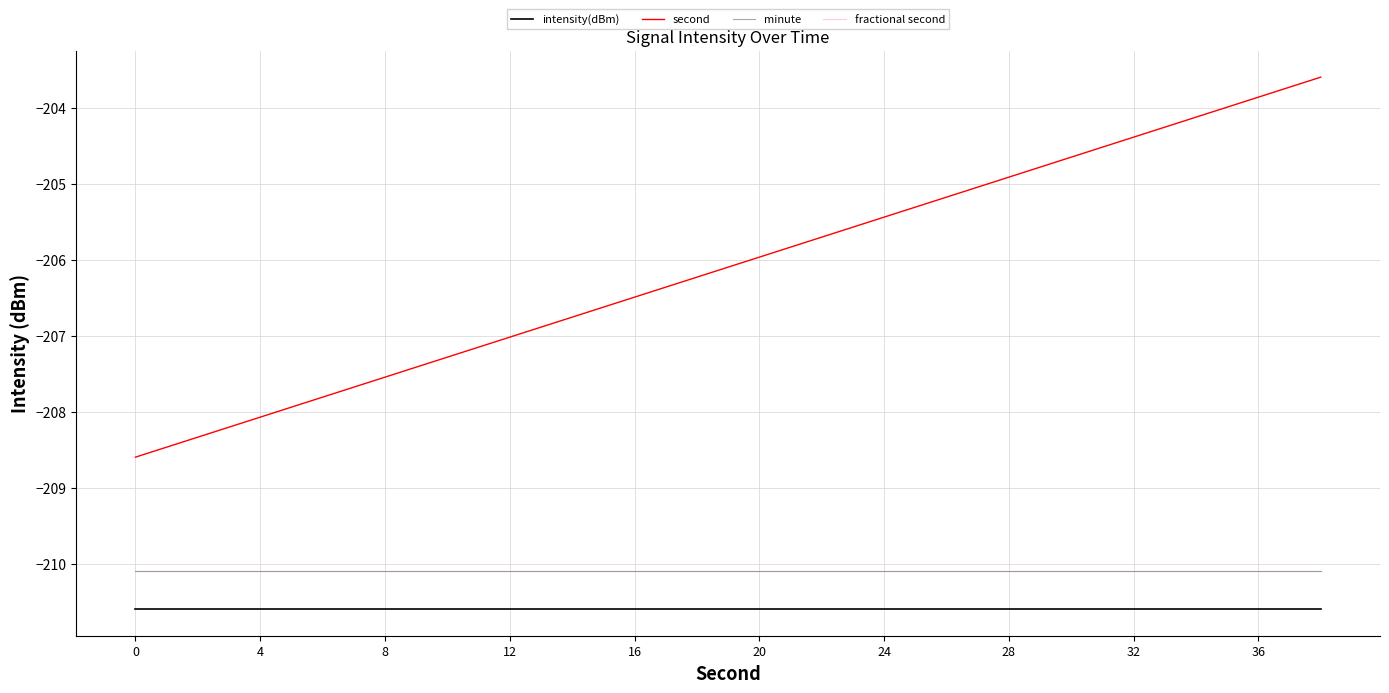

What is the lowest value of the fractional second series?

-210.1